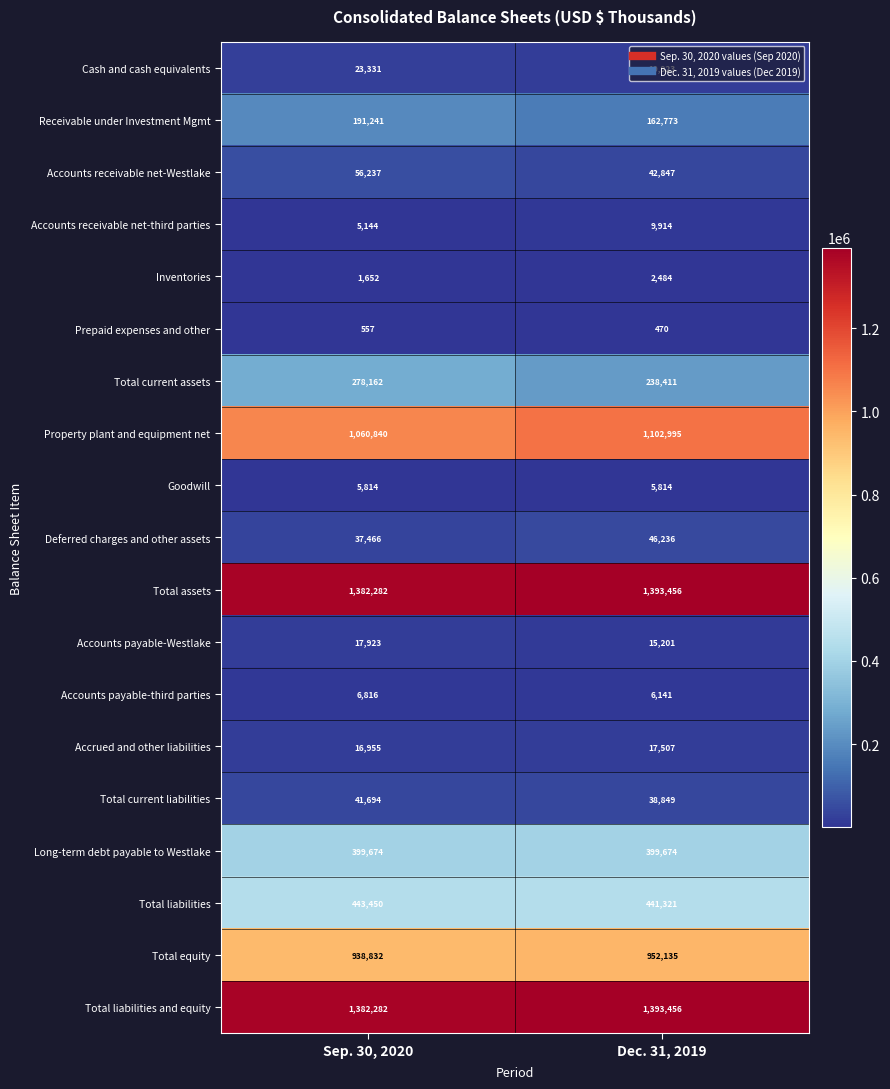

What is the maximum value shown in the chart?

1393456